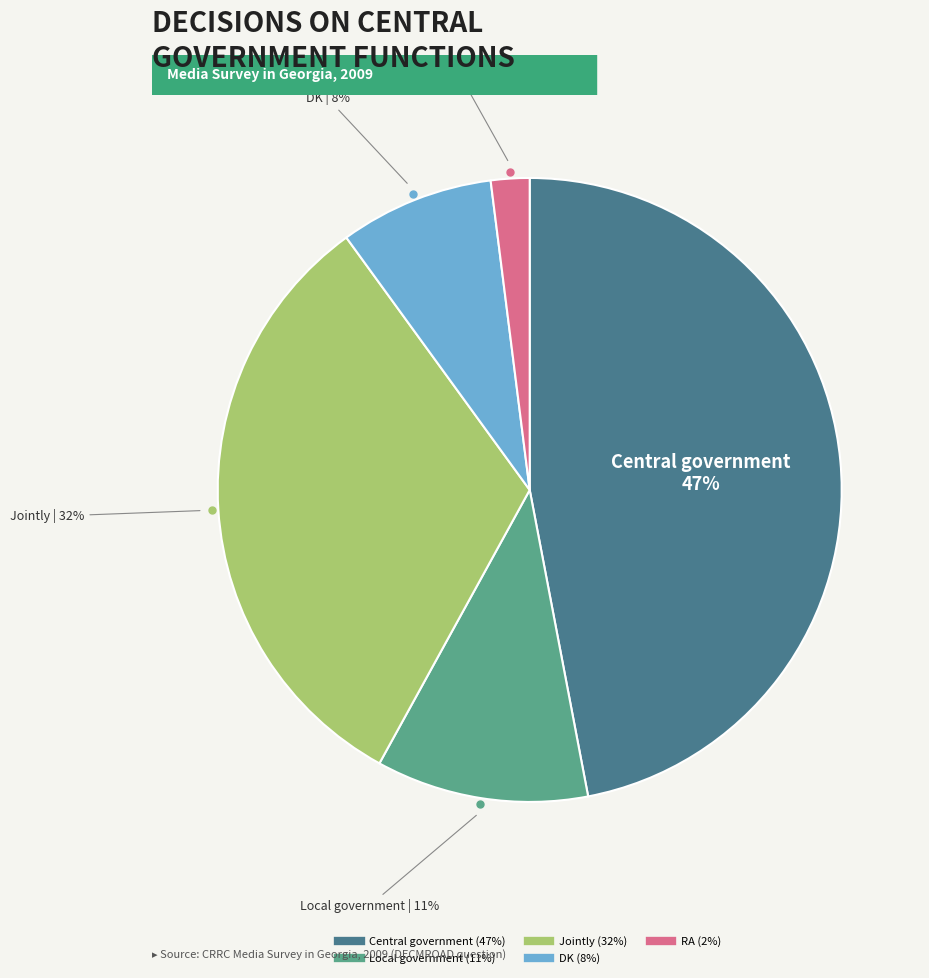

Does Local government represent more than half of the total?

No